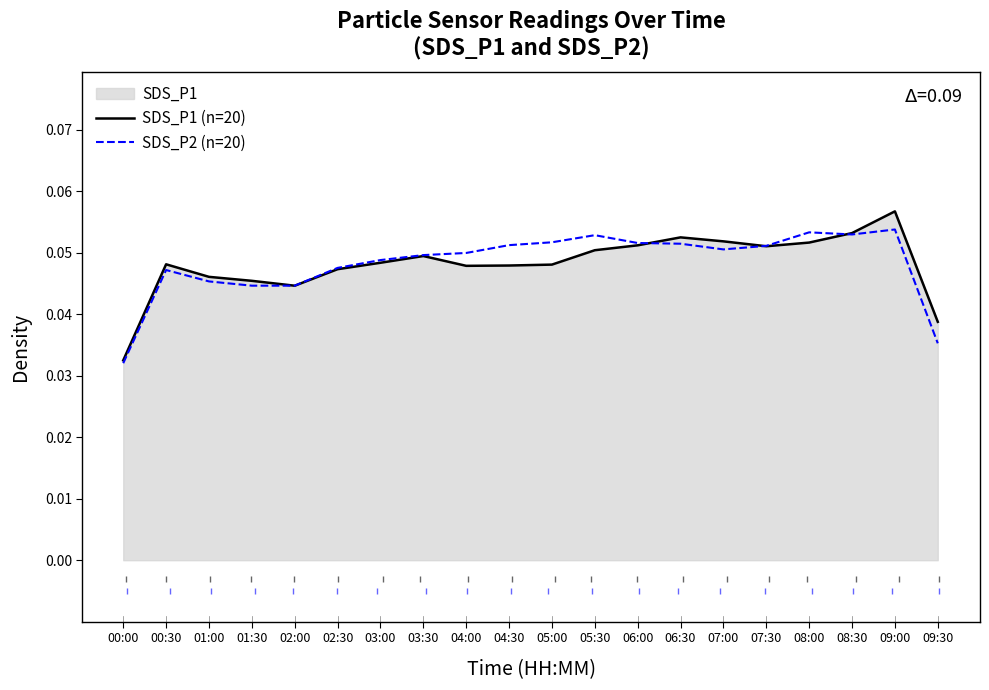

What is the value of the SDS_P1 (n=20) point at the 16th from the left?

0.1